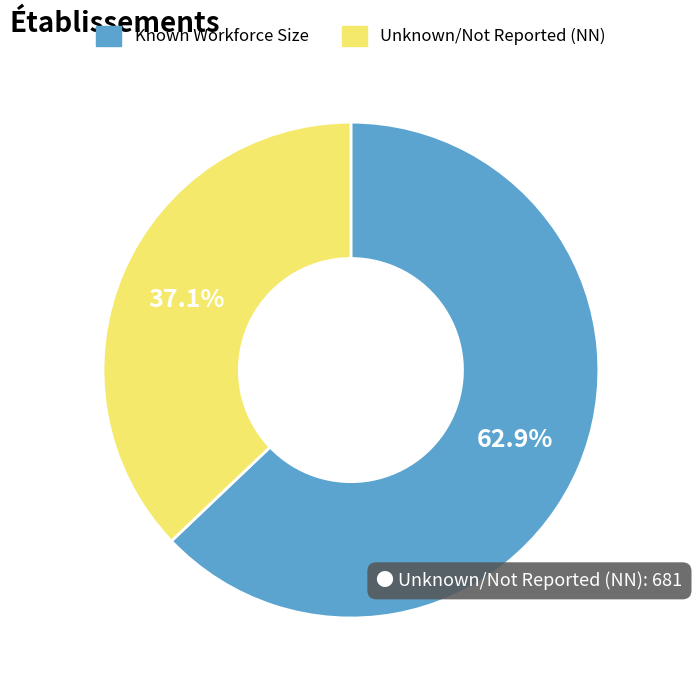

Does any single category account for the majority?

Yes